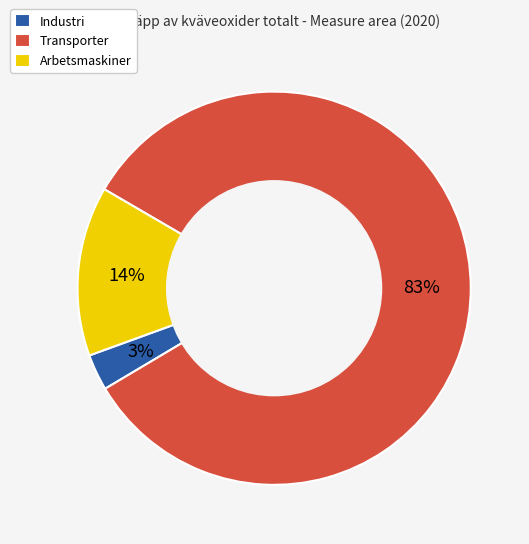

Which category has the biggest portion of the pie?

Transporter